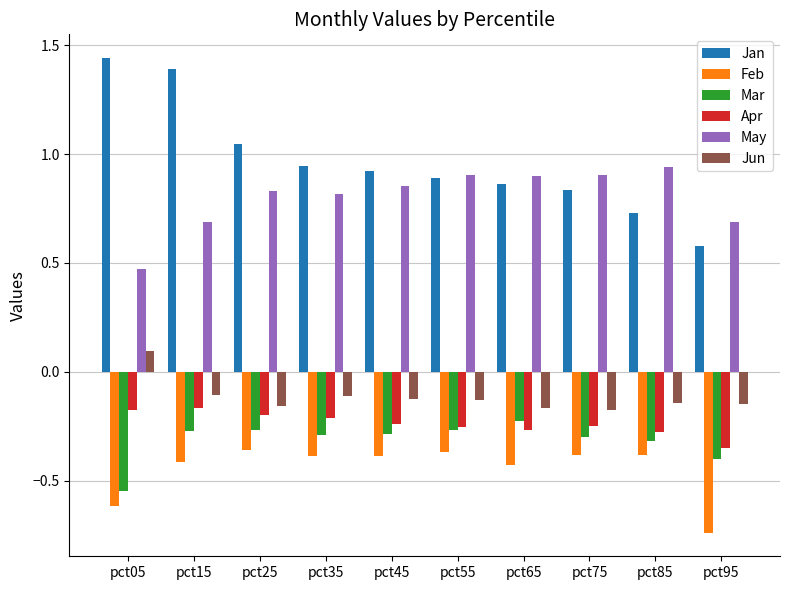

At how many categories does at least one series exceed 0?

10